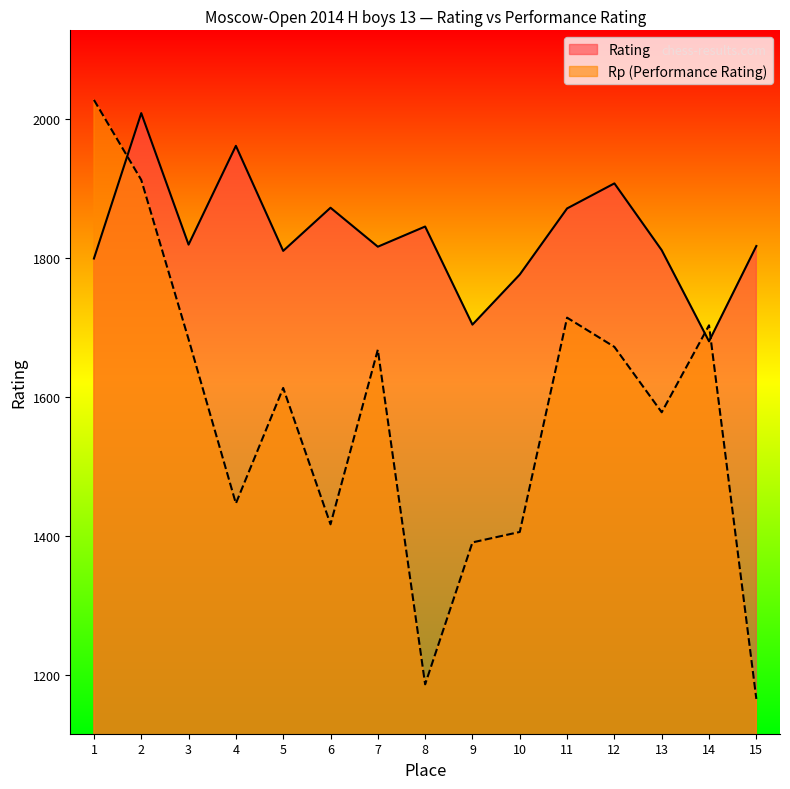

Does the chart display data point markers on the line(s)?

No